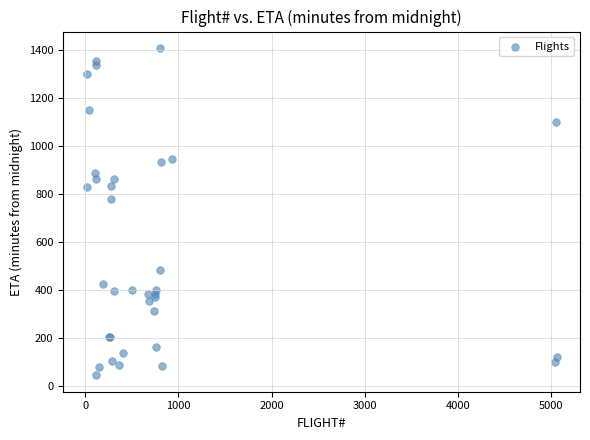

What Y value in the scatter plot is closest to 727?

780